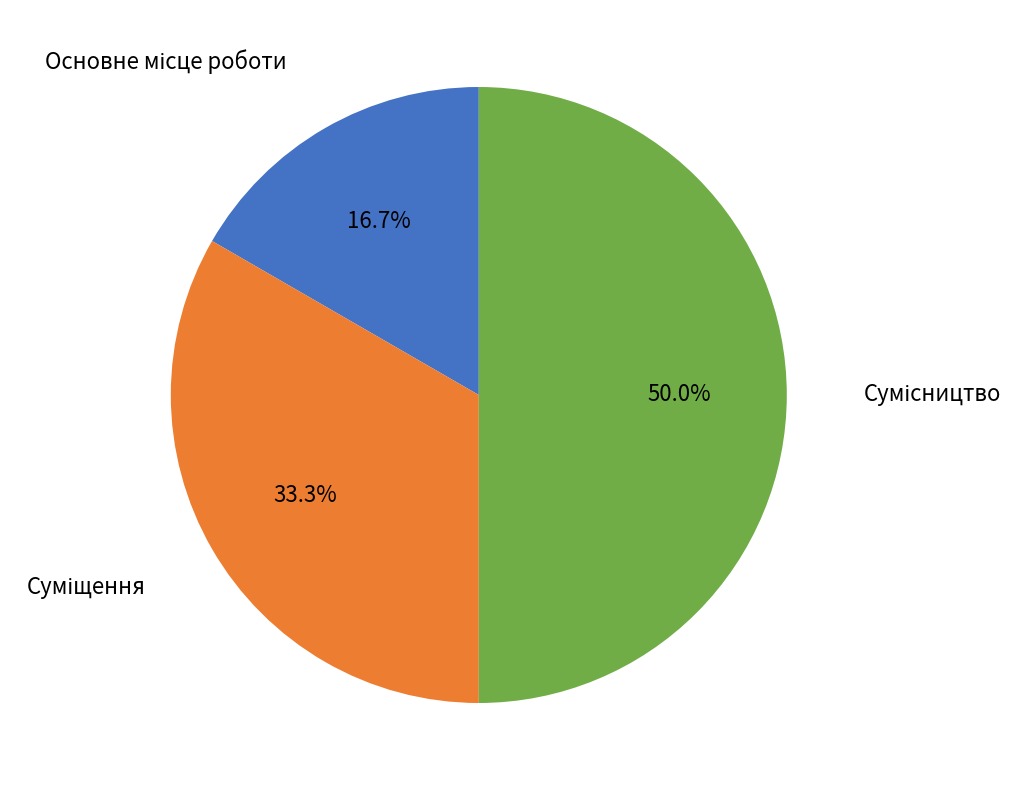

Count the number of slices in the pie.

3